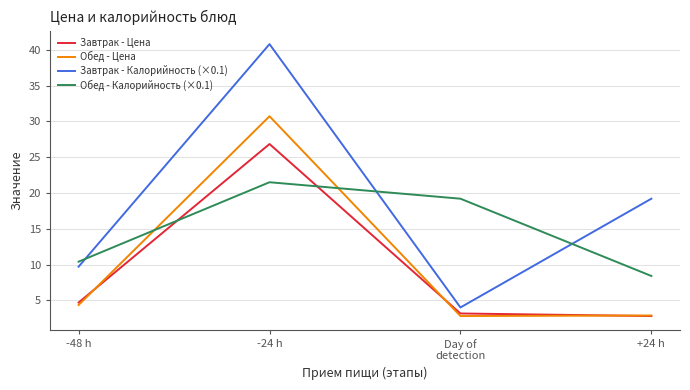

What is the difference between the Обед - Калорийность (×0.1) values at -24 h and -48 h?

11.1